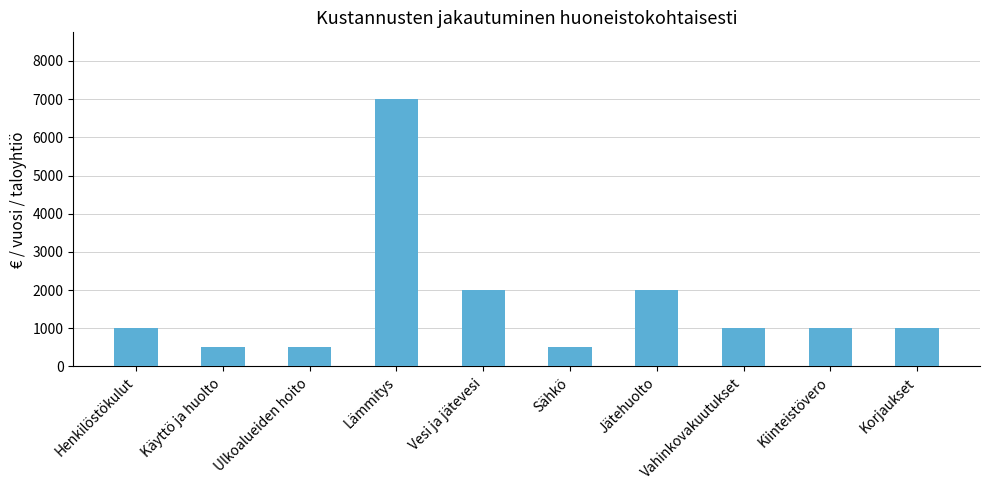

What is the difference between the second highest and second lowest values?

1500